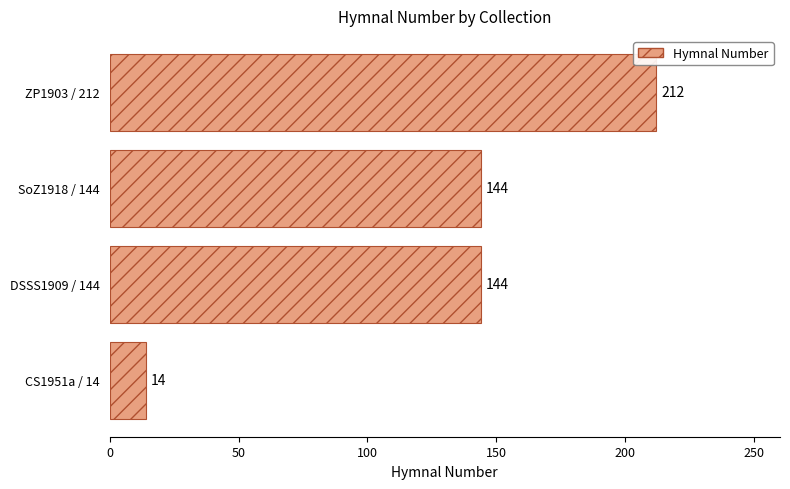

What is the maximum value shown in the chart?

212